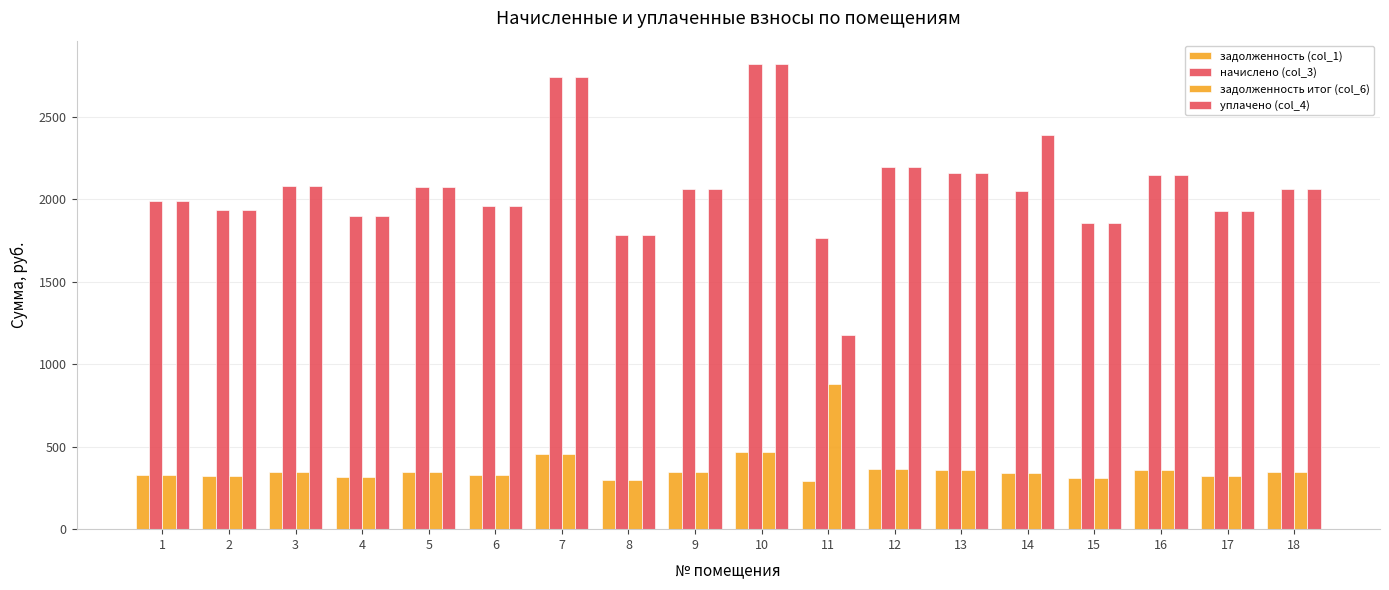

How many bars are there in each group?

4